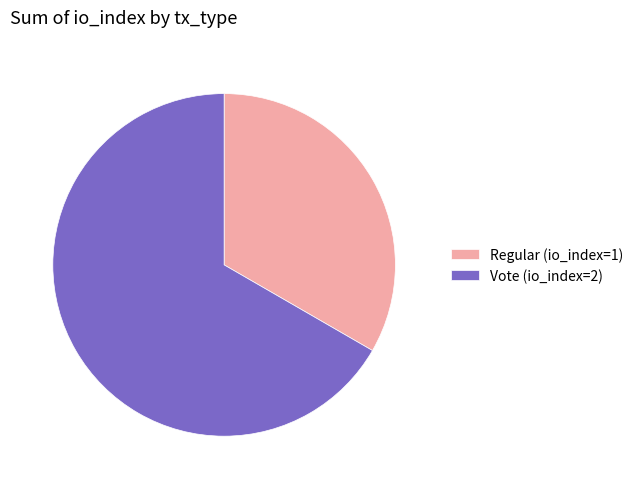

Do Vote (io_index=2) and Regular (io_index=1) together represent more than half of the pie?

Yes